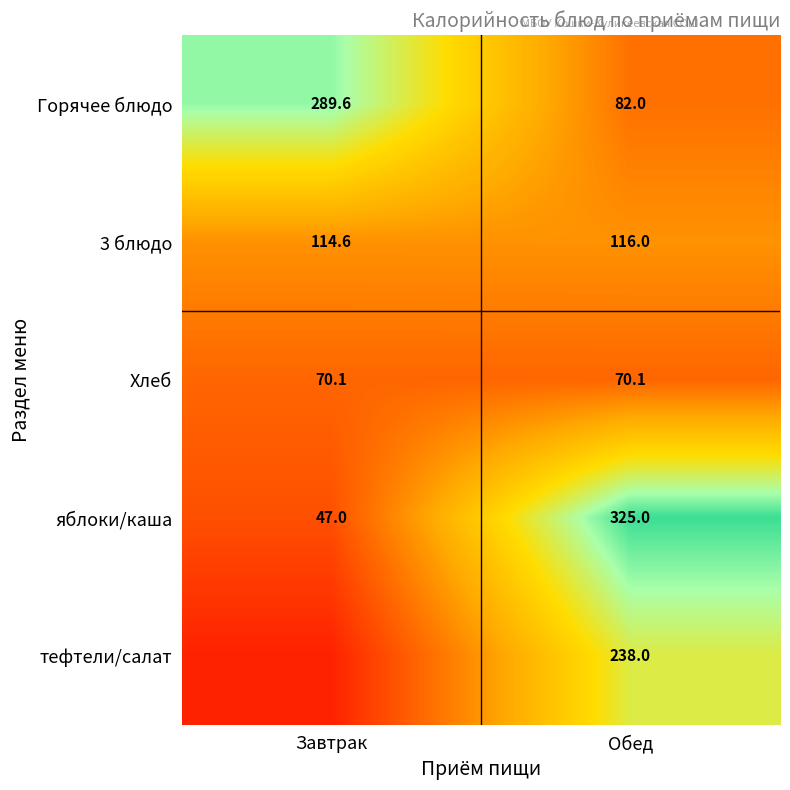

What is the difference between the яблоки/каша values at Завтрак and Обед?

278.0